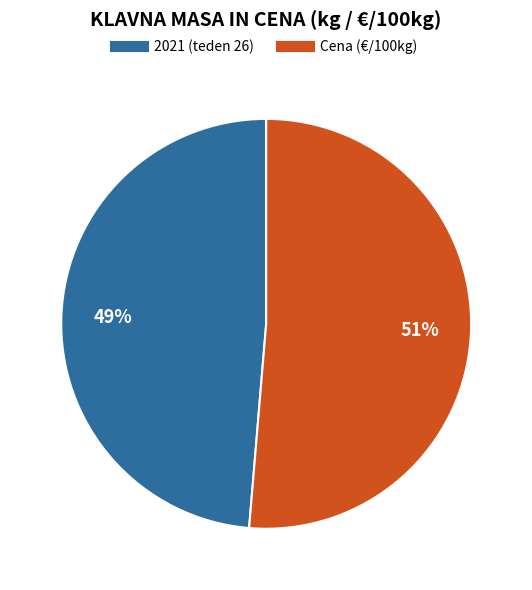

Which slice is the smallest?

2021 (teden 26)